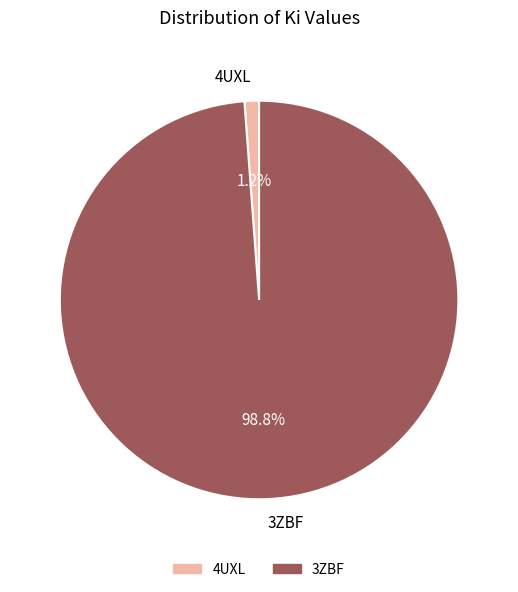

Does 4UXL represent more than half of the total?

No